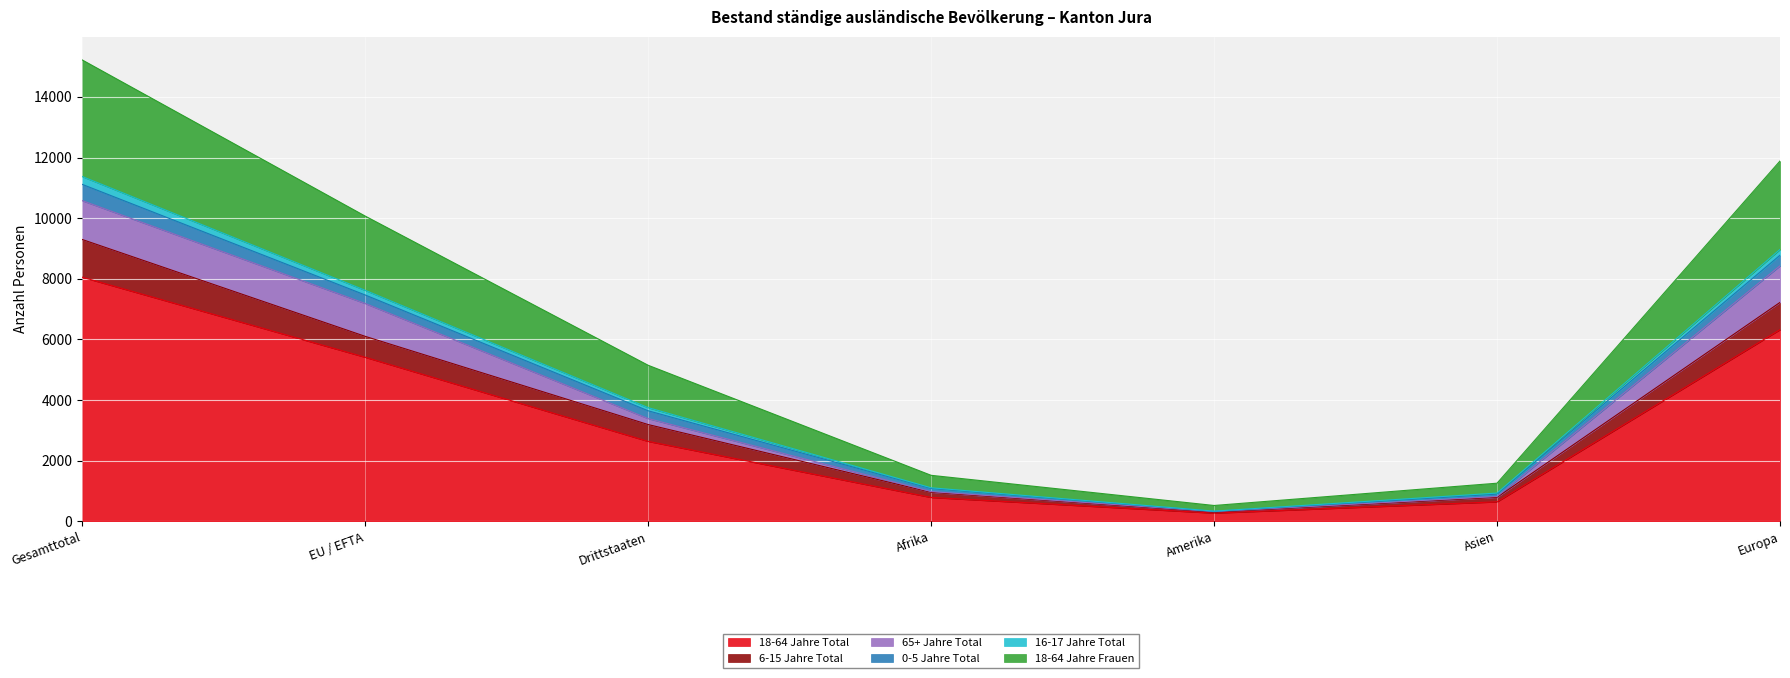

Which category has the lowest value in the 18-64 Jahre Total series?

Amerika